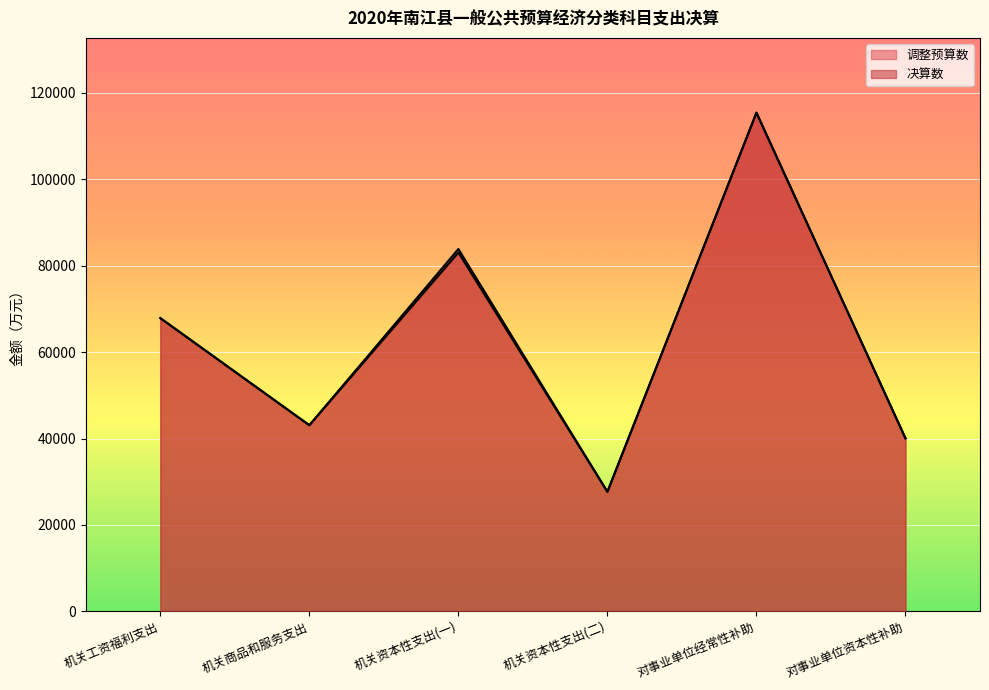

Count the number of categories in the chart.

6